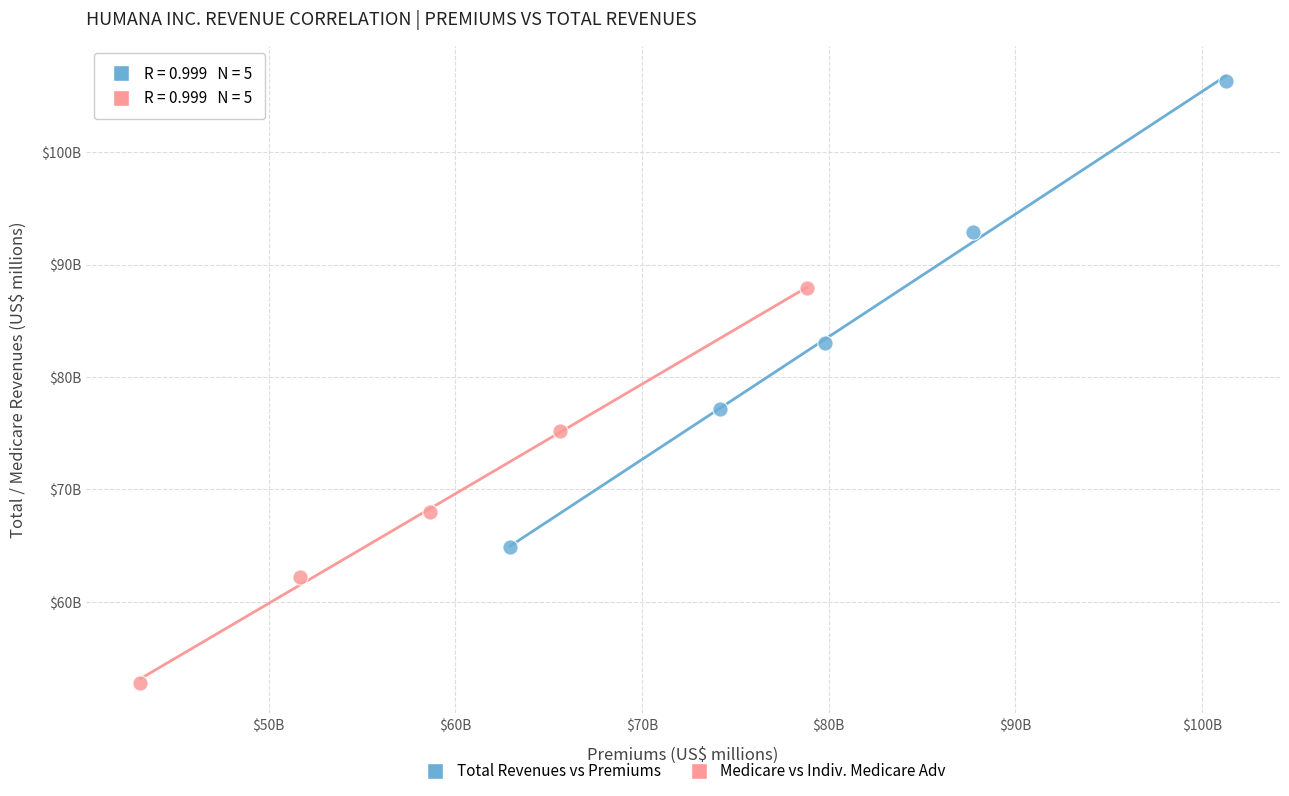

What are all the series names shown in the legend?

Total Revenues vs Premiums, Medicare vs Indiv. Medicare Adv